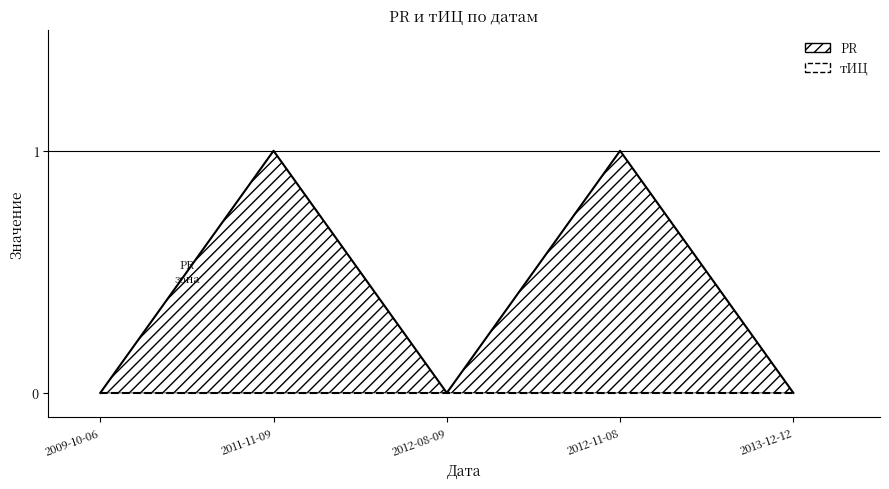

What is the difference between the PR values at 2011-11-09 and 2009-10-06?

1